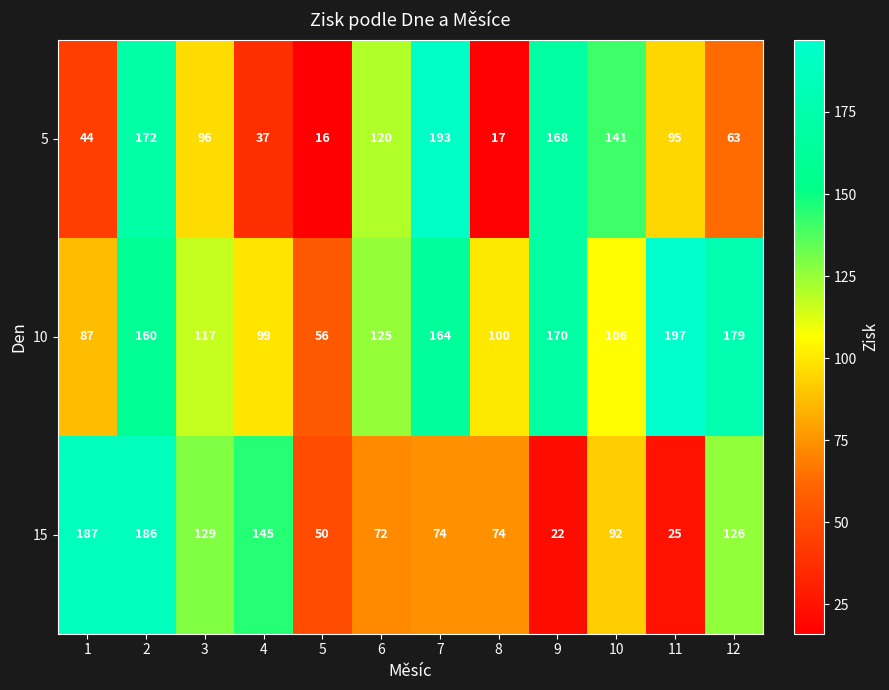

What is the approximate value of 10 at 1?

87